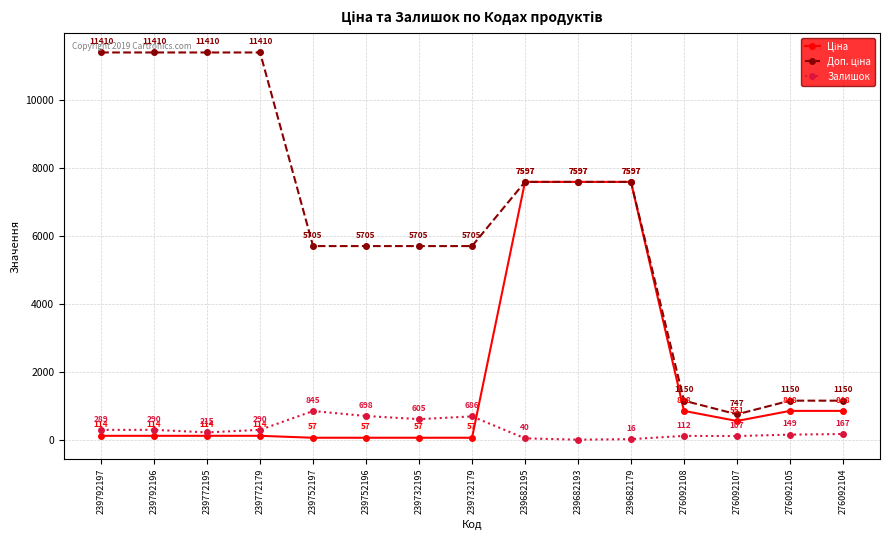

How many values in the Залишок series are below 215?

7